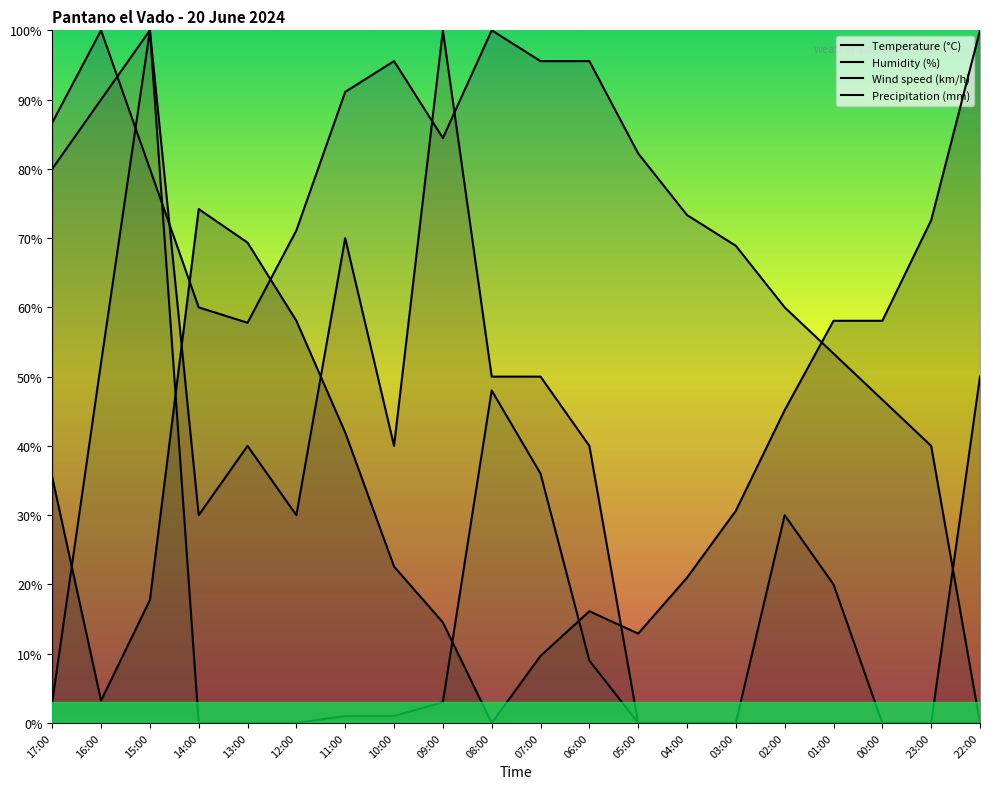

What are all the series names shown in the legend?

Temperature (°C), Humidity (%), Wind speed (km/h), Precipitation (mm)